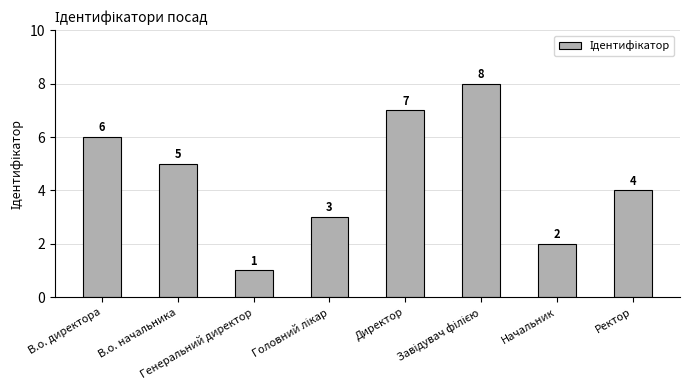

Which label corresponds to the smallest value in the chart?

Генеральний директор